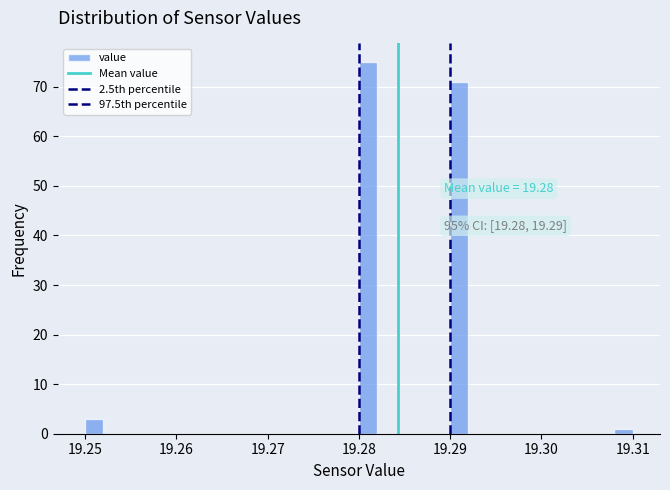

Around what value on the x-axis is the tallest bar? Give the approximate position of its centre, as read against the axis.

19.281